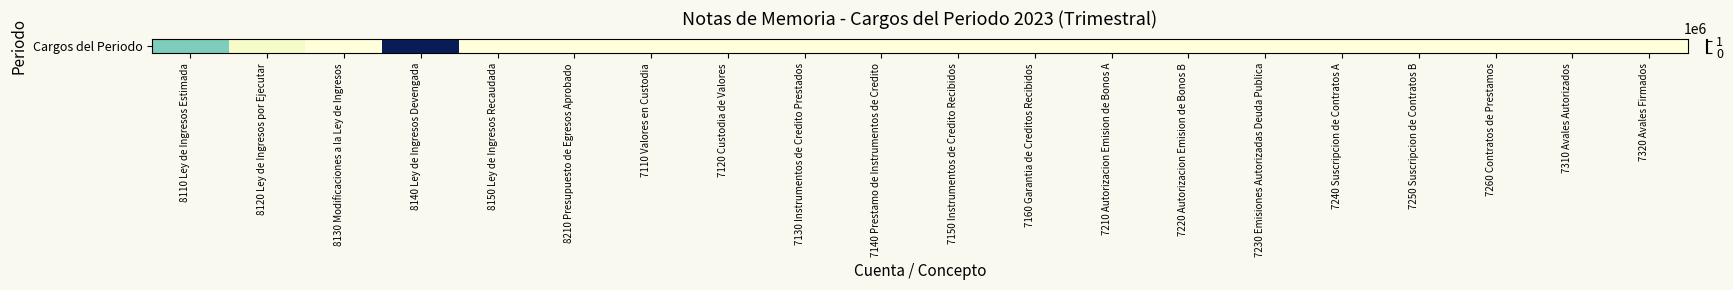

List the labels in order of value, smallest first.

8130 Modificaciones a la Ley de Ingresos, 8150 Ley de Ingresos Recaudada, 8210 Presupuesto de Egresos Aprobado, 7110 Valores en Custodia, 7120 Custodia de Valores, 7130 Instrumentos de Credito Prestados, 7140 Prestamo de Instrumentos de Credito, 7150 Instrumentos de Credito Recibidos, 7160 Garantia de Creditos Recibidos, 7210 Autorizacion Emision de Bonos A, 7220 Autorizacion Emision de Bonos B, 7230 Emisiones Autorizadas Deuda Publica, 7240 Suscripcion de Contratos A, 7250 Suscripcion de Contratos B, 7260 Contratos de Prestamos, 7310 Avales Autorizados, 7320 Avales Firmados, 8120 Ley de Ingresos por Ejecutar, 8110 Ley de Ingresos Estimada, 8140 Ley de Ingresos Devengada